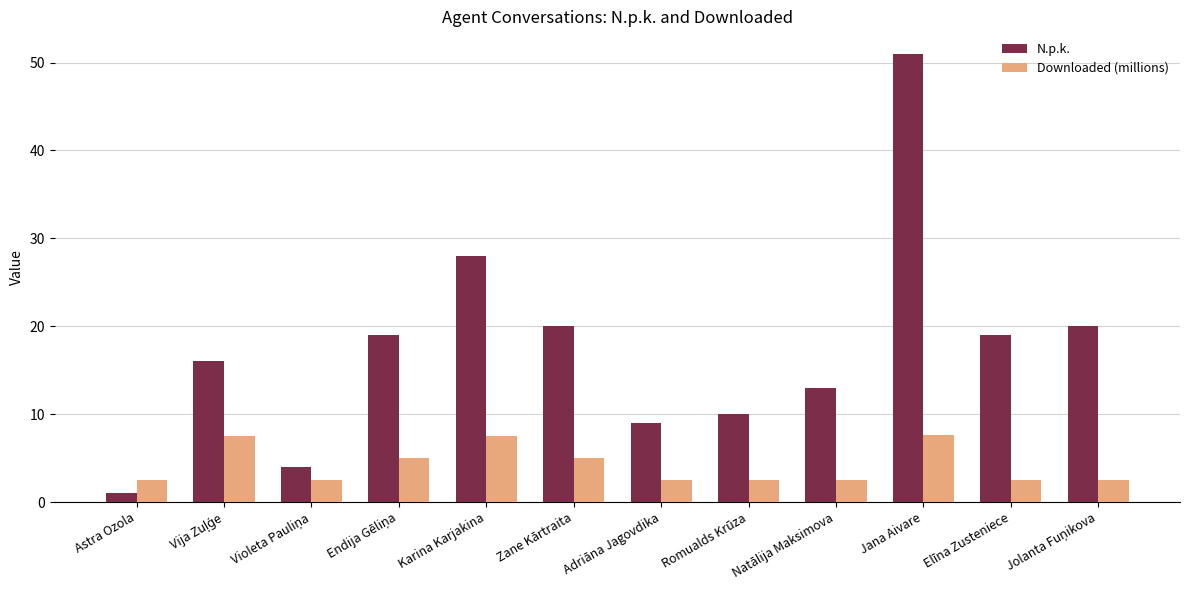

What is the highest value of the N.p.k. series?

51.0